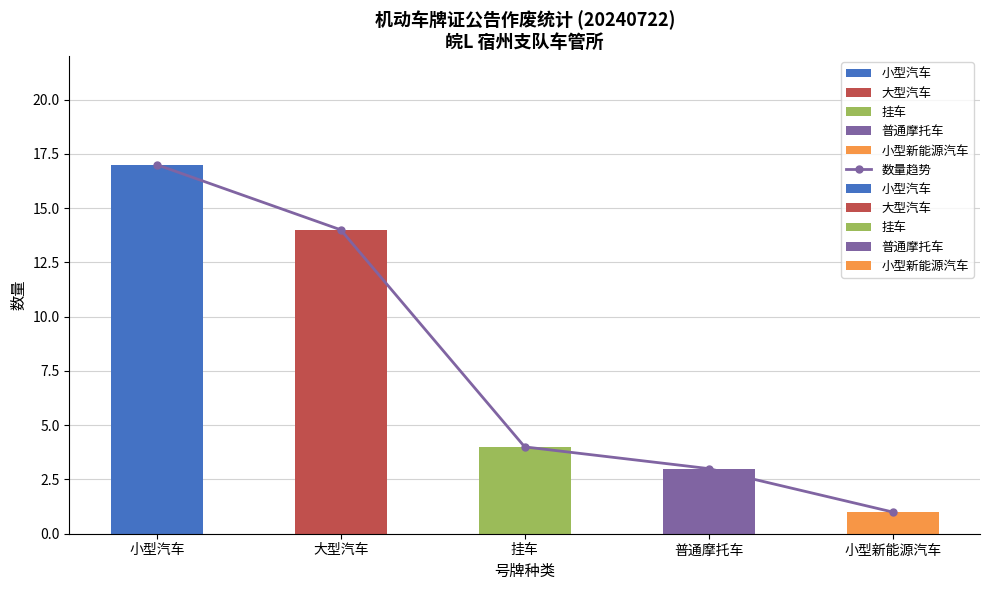

Which category has the highest value across all series?

小型汽车